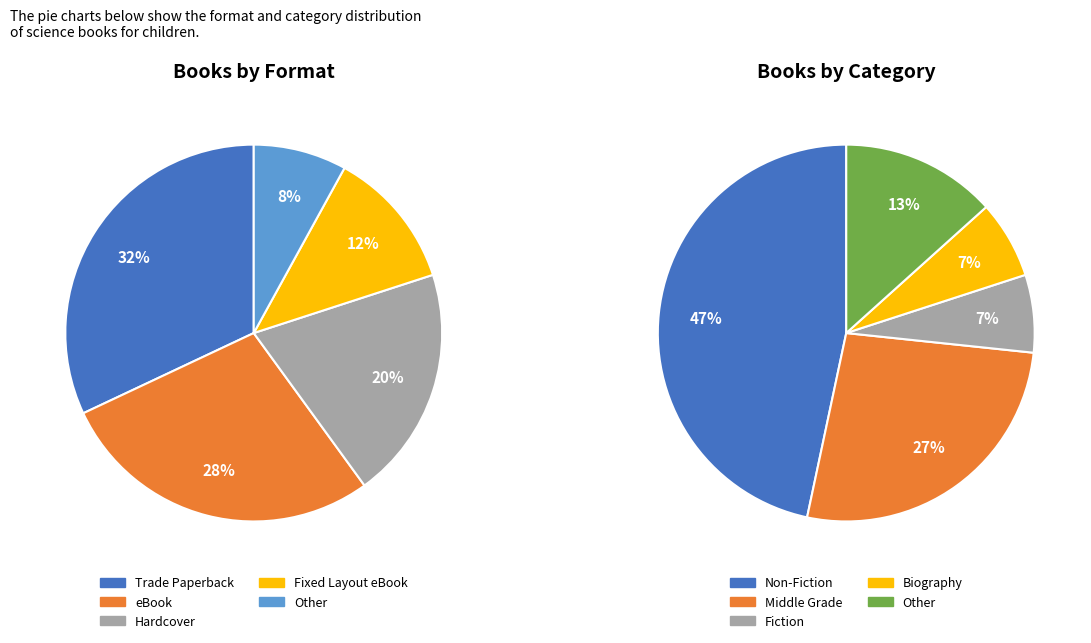

Rank the categories by value from lowest to highest.

Other, Fixed Layout eBook, Hardcover, eBook, Trade Paperback